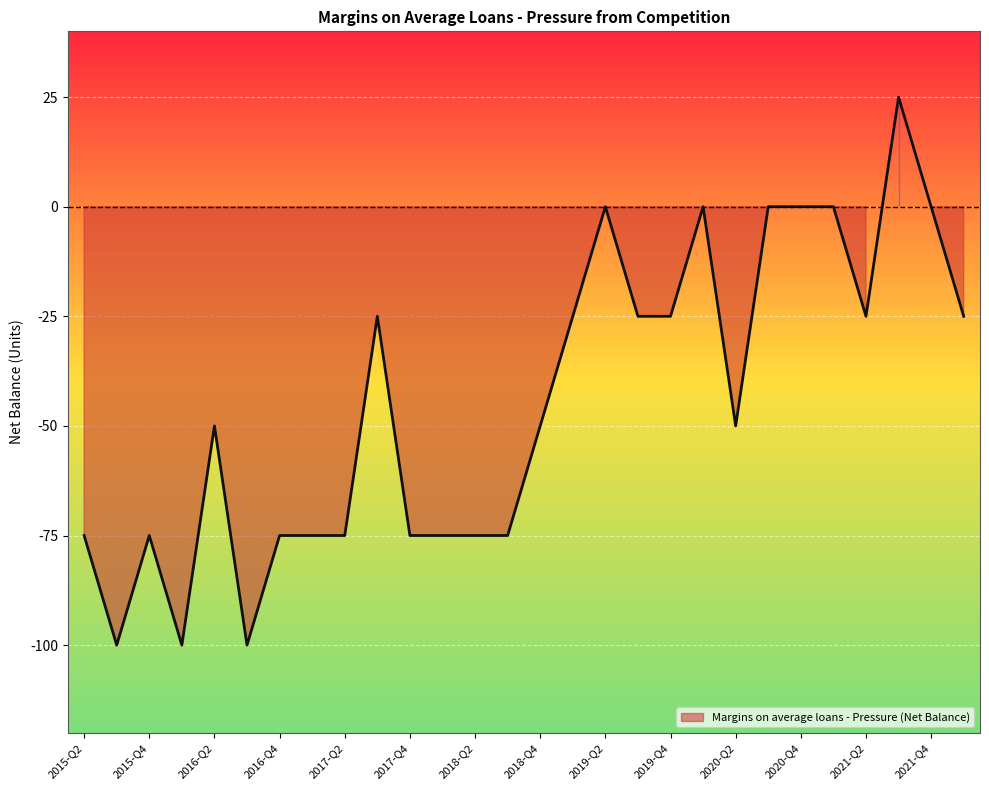

At which label does the data first exceed -50?

2017-Q3